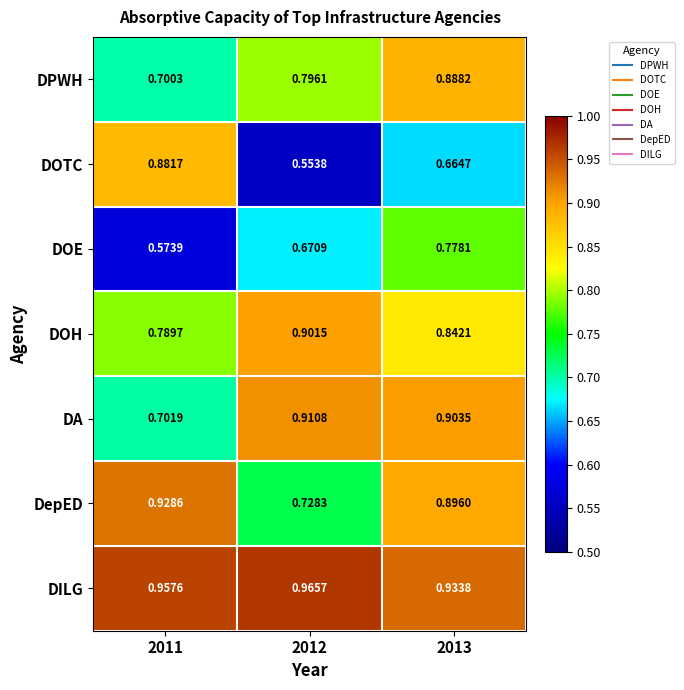

What is the spread (max minus min) of values at 2011?

0.4